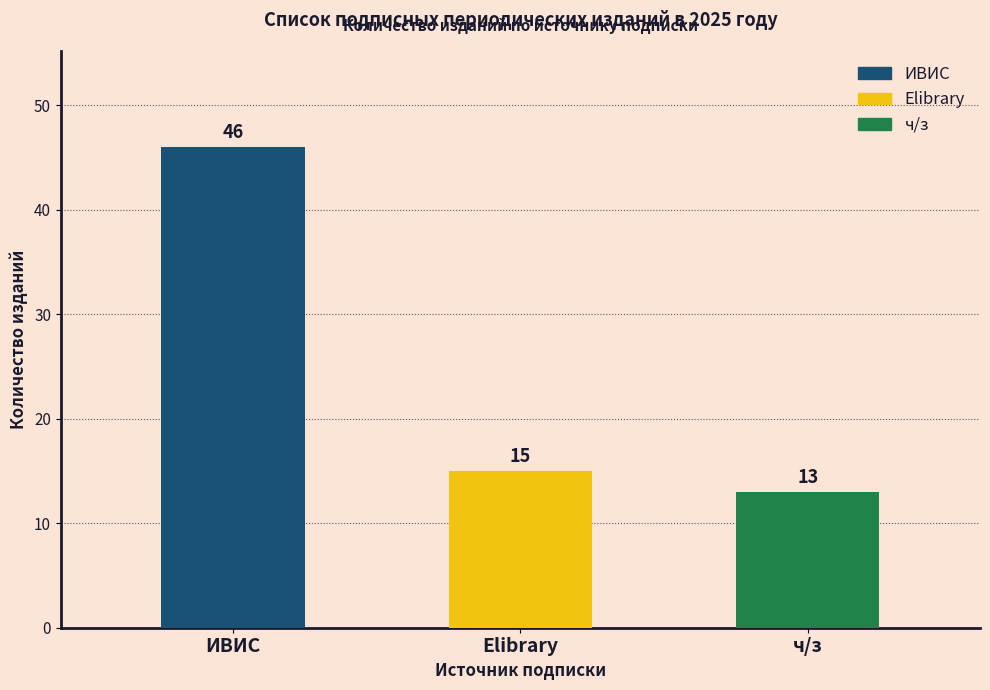

List the labels in order of value, smallest first.

ч/з, Elibrary, ИВИС